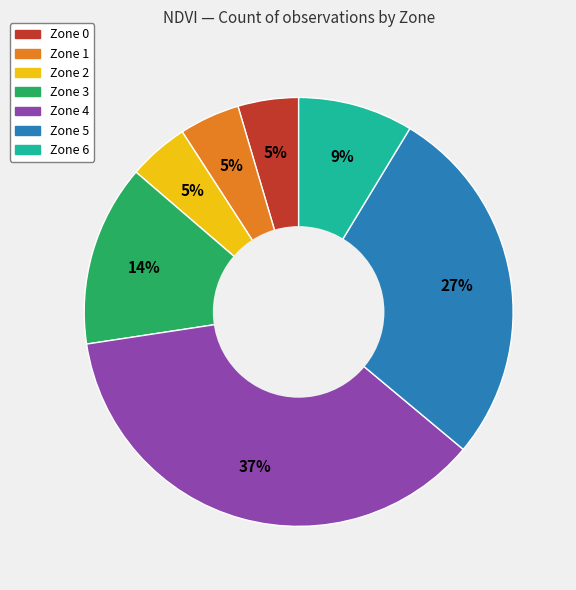

Count the number of slices in the pie.

7